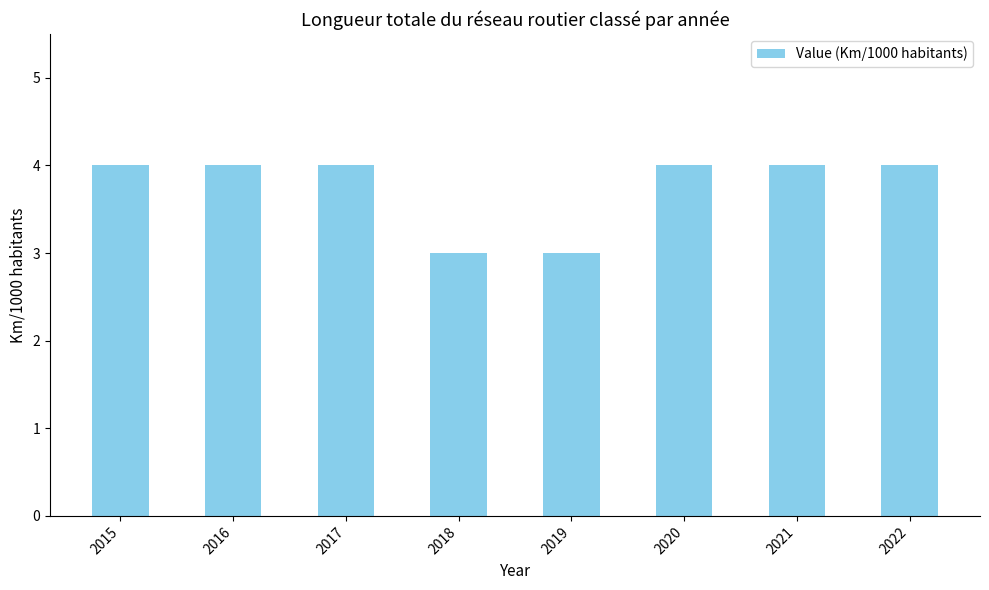

Reading right to left, transcribe all the data shown in this chart.

4	4	4	3	3	4	4	4